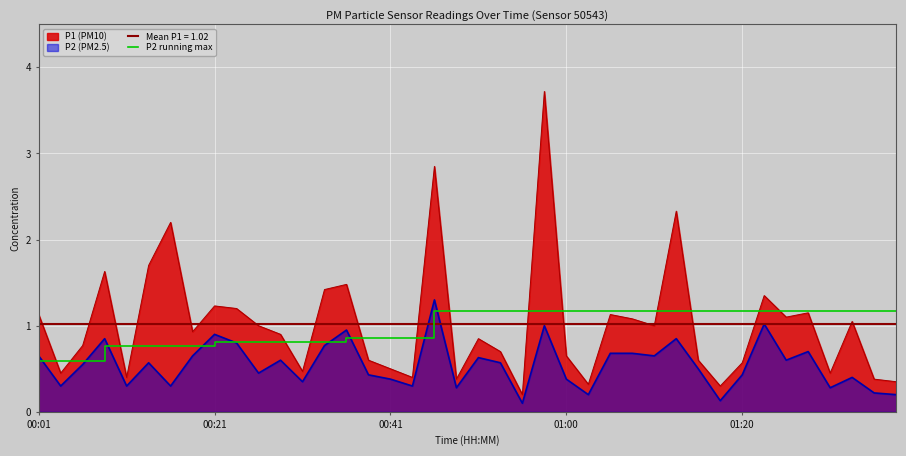

What is the maximum value for P1 (PM10)?

3.7